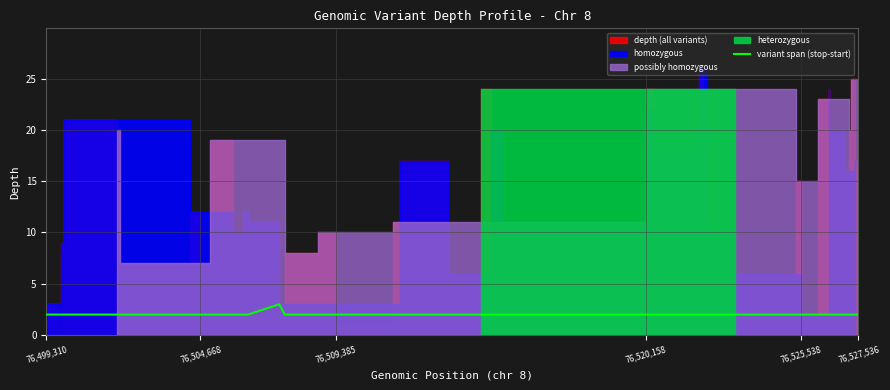

How many points are higher than both their immediate neighbors (excluding endpoints)?

1